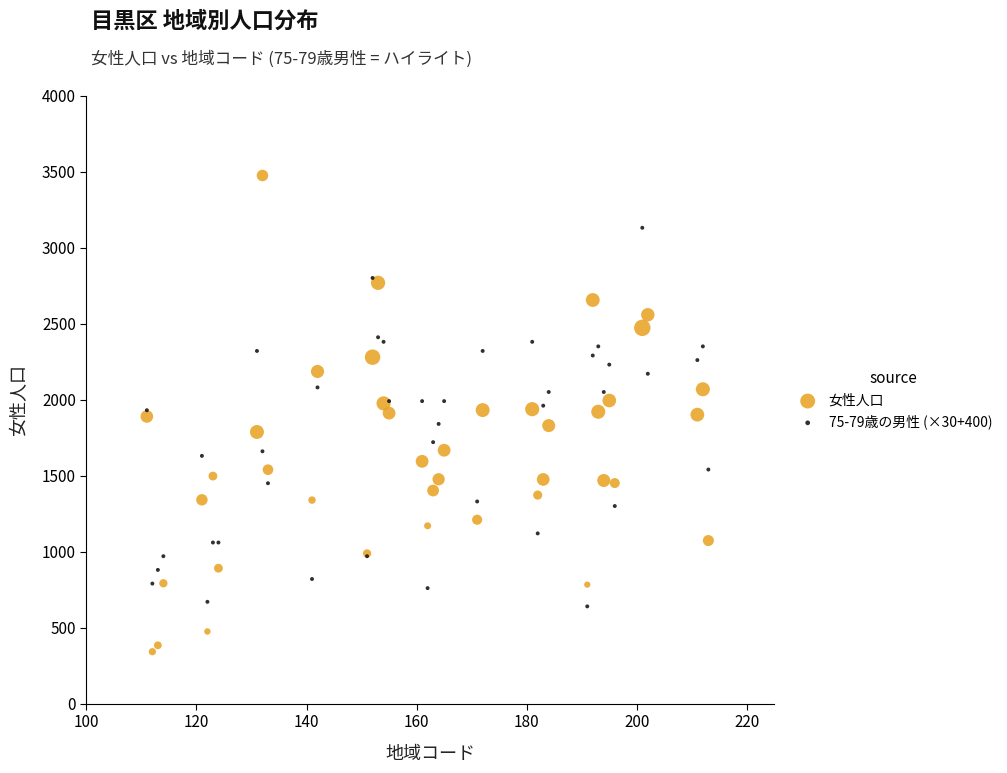

Which series has the widest spread of Y values?

女性人口